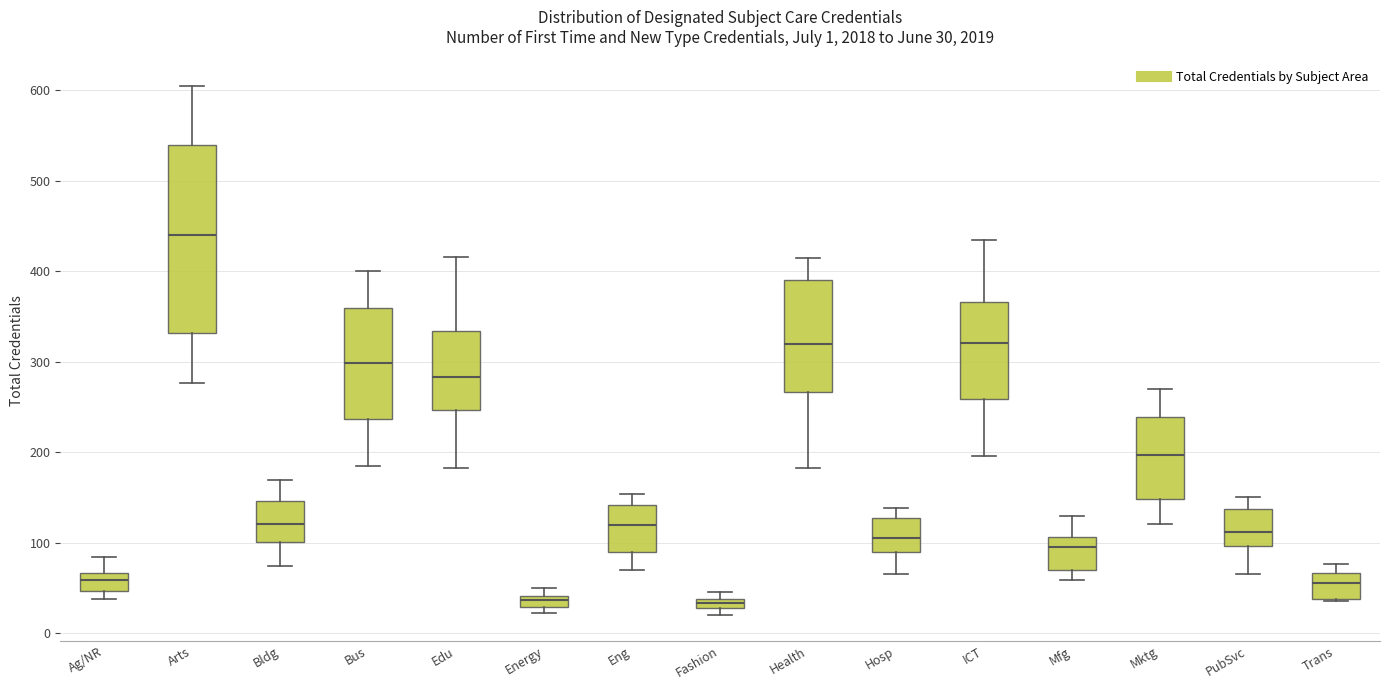

Comparing the boxes themselves (not the whiskers), which one is the tallest?

Arts